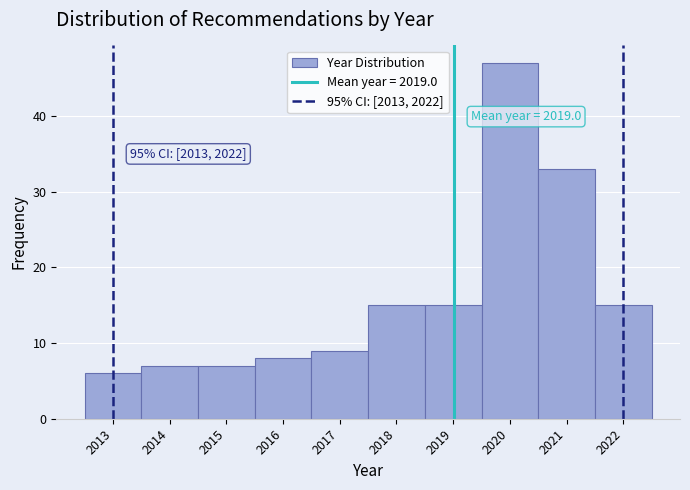

Which range on the x-axis has the tallest bar?

2019.5 to 2020.5